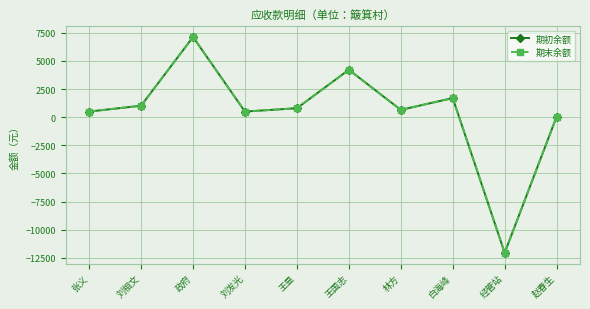

Does the chart have visible grid lines?

Yes